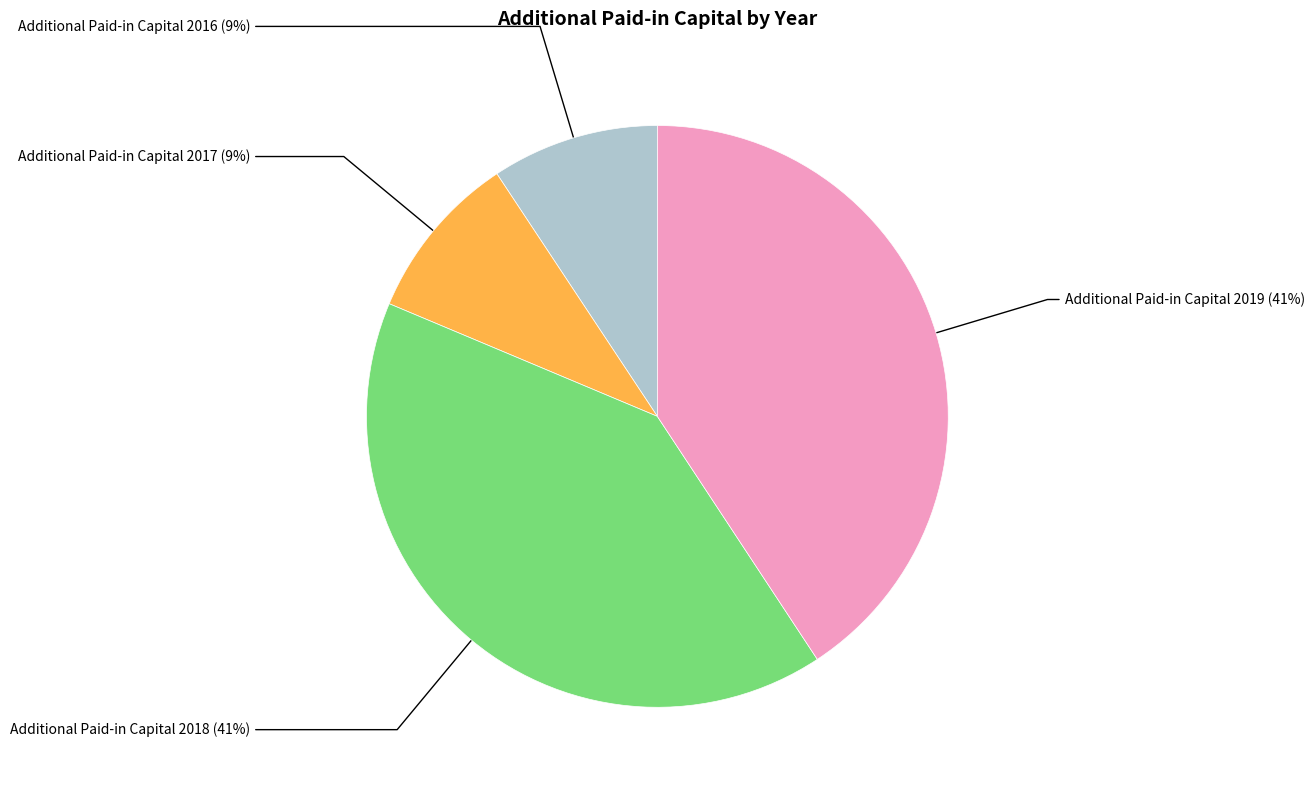

Is there any slice that represents more than half of the pie?

No